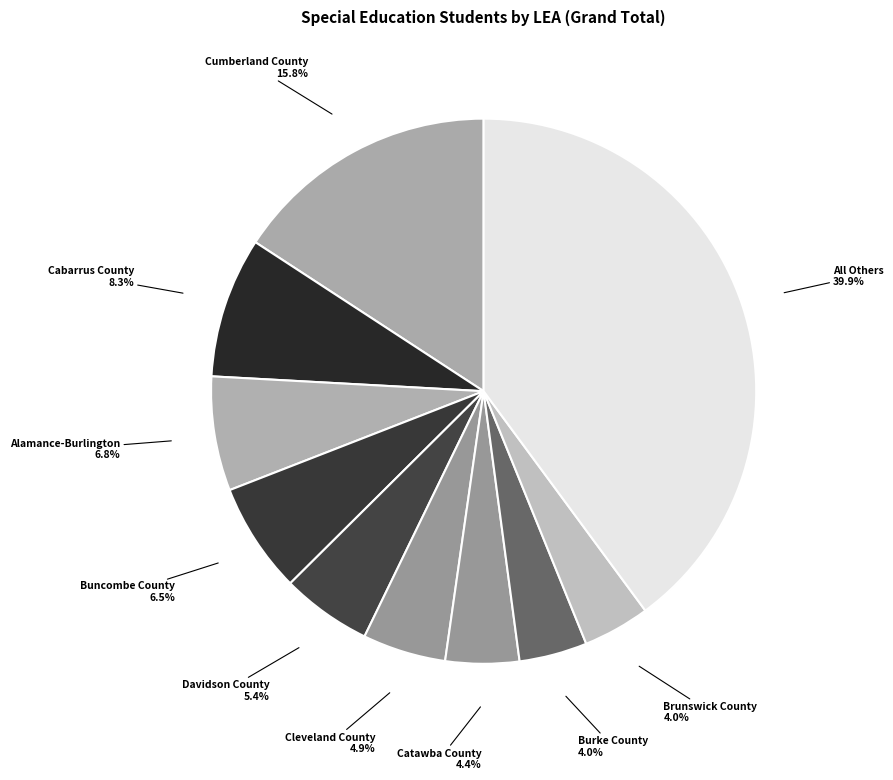

What is the largest slice in the pie chart?

All Others